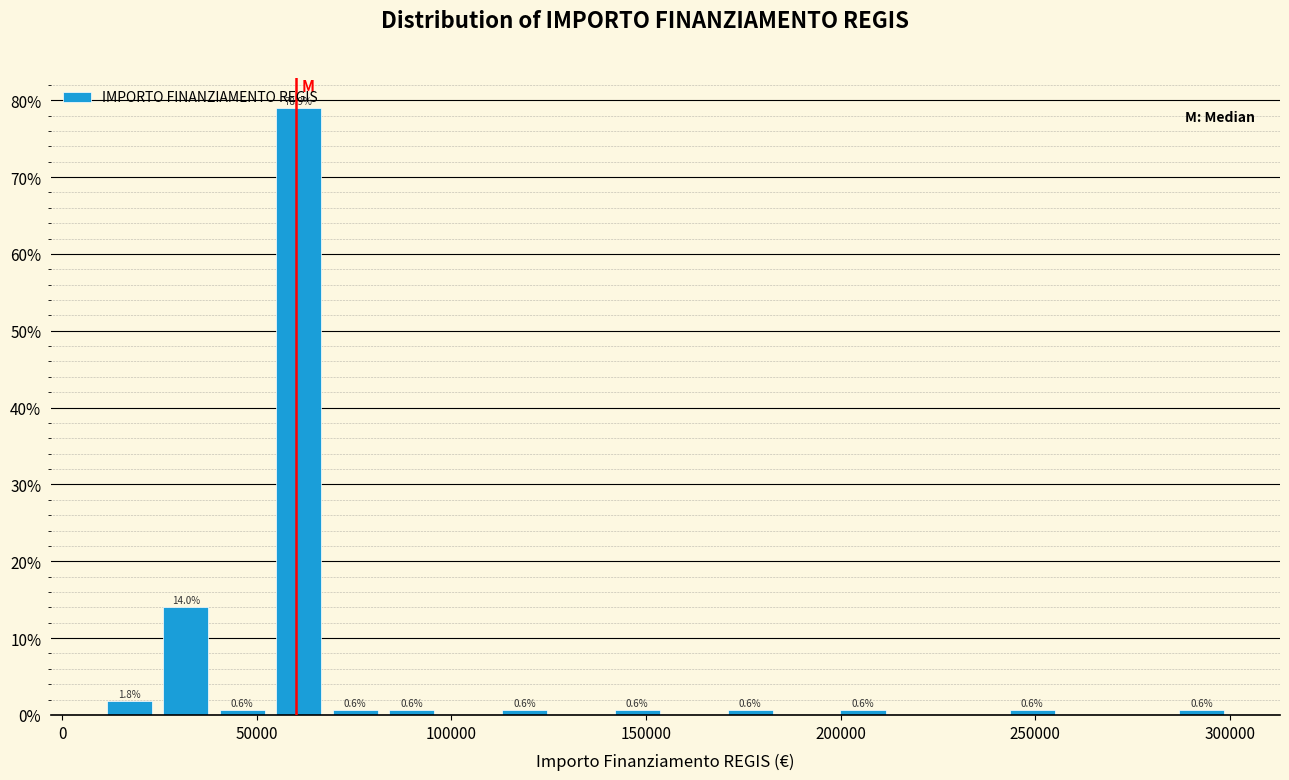

Around what value on the x-axis is the tallest bar? Give the approximate position of its centre, as read against the axis.

60000